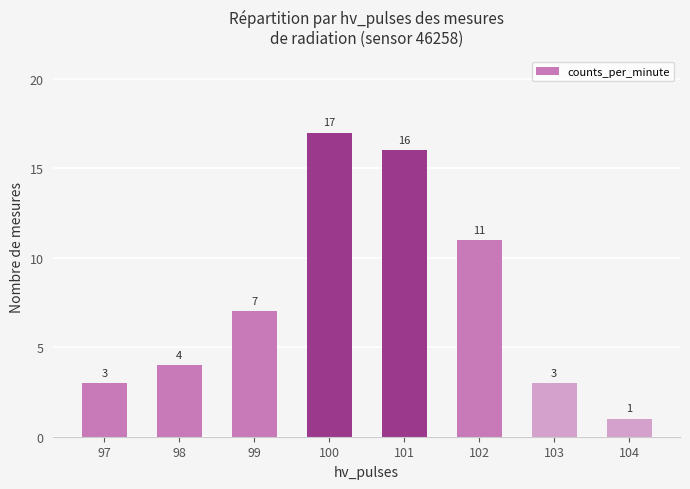

Reading left to right, list all the values displayed in this chart.

97=3	98=4	99=7	100=17	101=16	102=11	103=3	104=1